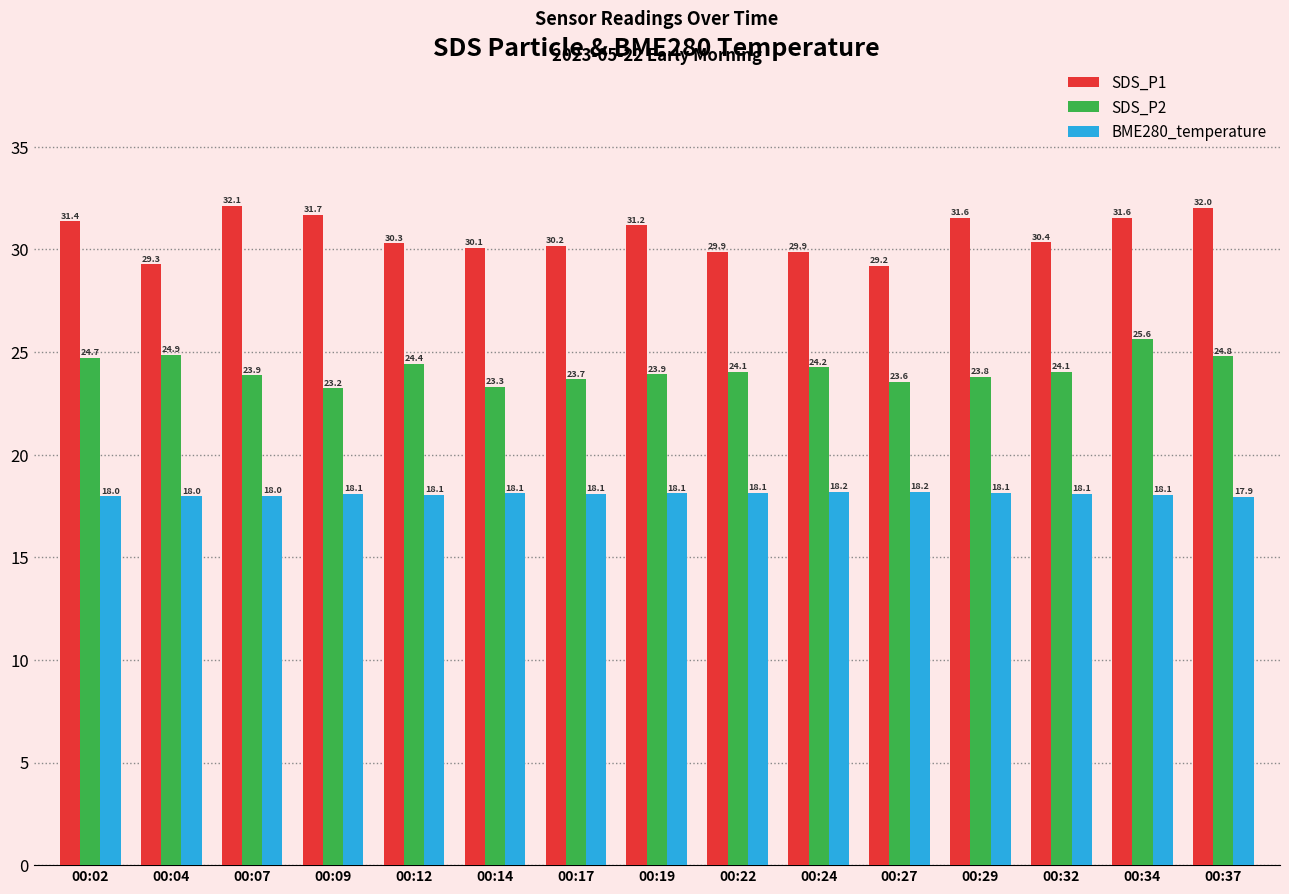

What are all the series names shown in the legend?

SDS_P1, SDS_P2, BME280_temperature